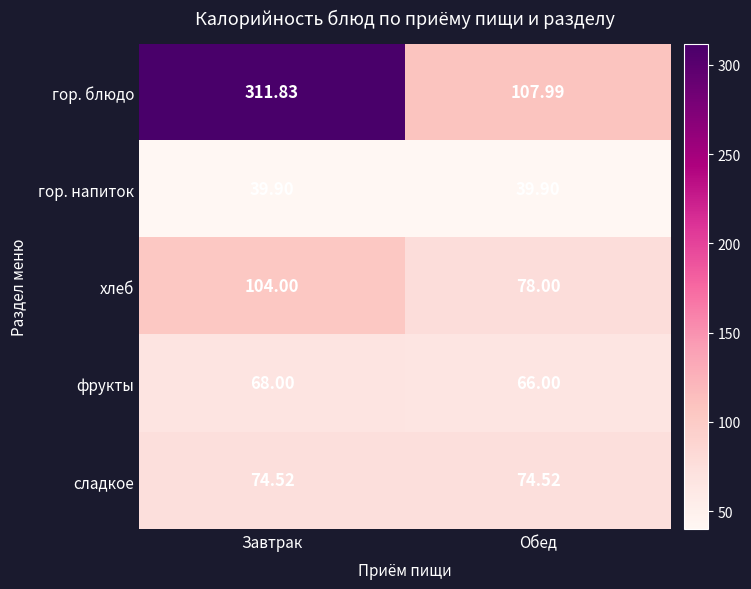

Where does the гор. блюдо series first go above 311?

Завтрак